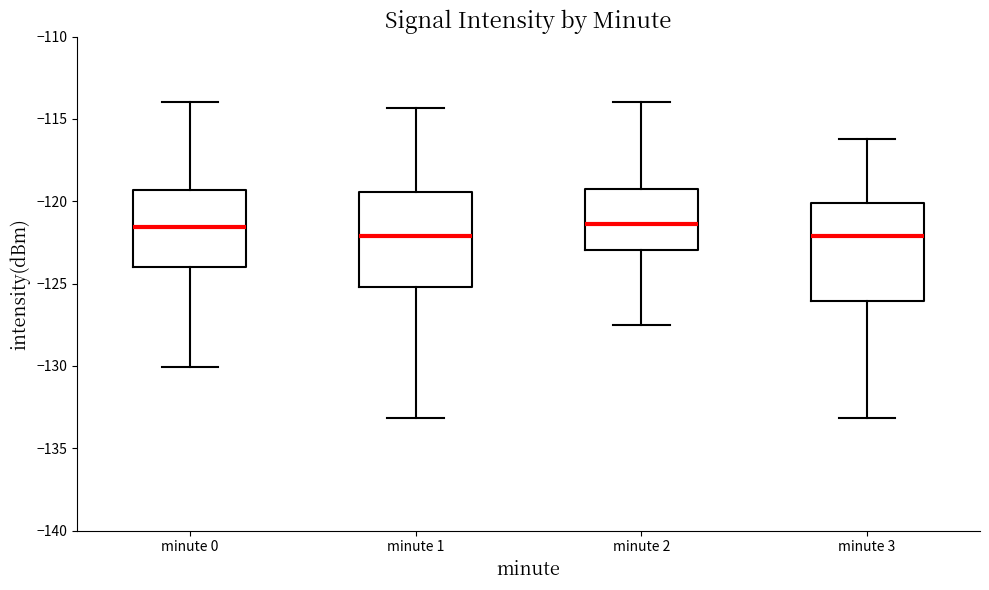

Reading left to right, transcribe this box plot: for each box, give where its median line is, the range the box spans, and where its two whiskers end, as read against the y-axis. The values are not printed on the chart, so give them approximately, as read against the axis.

minute 0: median -121.5, box -124.0 to -119.5, whiskers -130.0 to -114.0
minute 1: median -122.0, box -125.0 to -119.5, whiskers -133.0 to -114.5
minute 2: median -121.5, box -123.0 to -119.5, whiskers -127.5 to -114.0
minute 3: median -122.0, box -126.0 to -120.0, whiskers -133.0 to -116.0